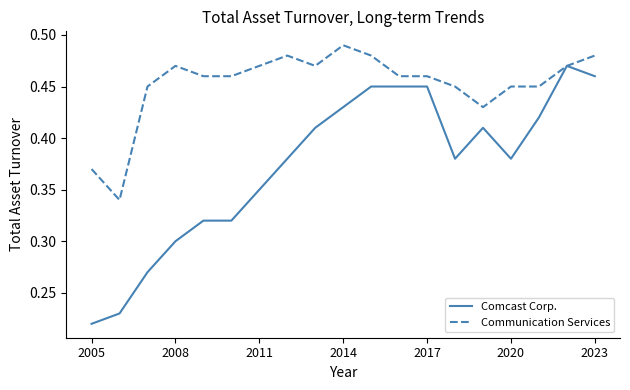

Which series has the largest total across all categories?

Communication Services